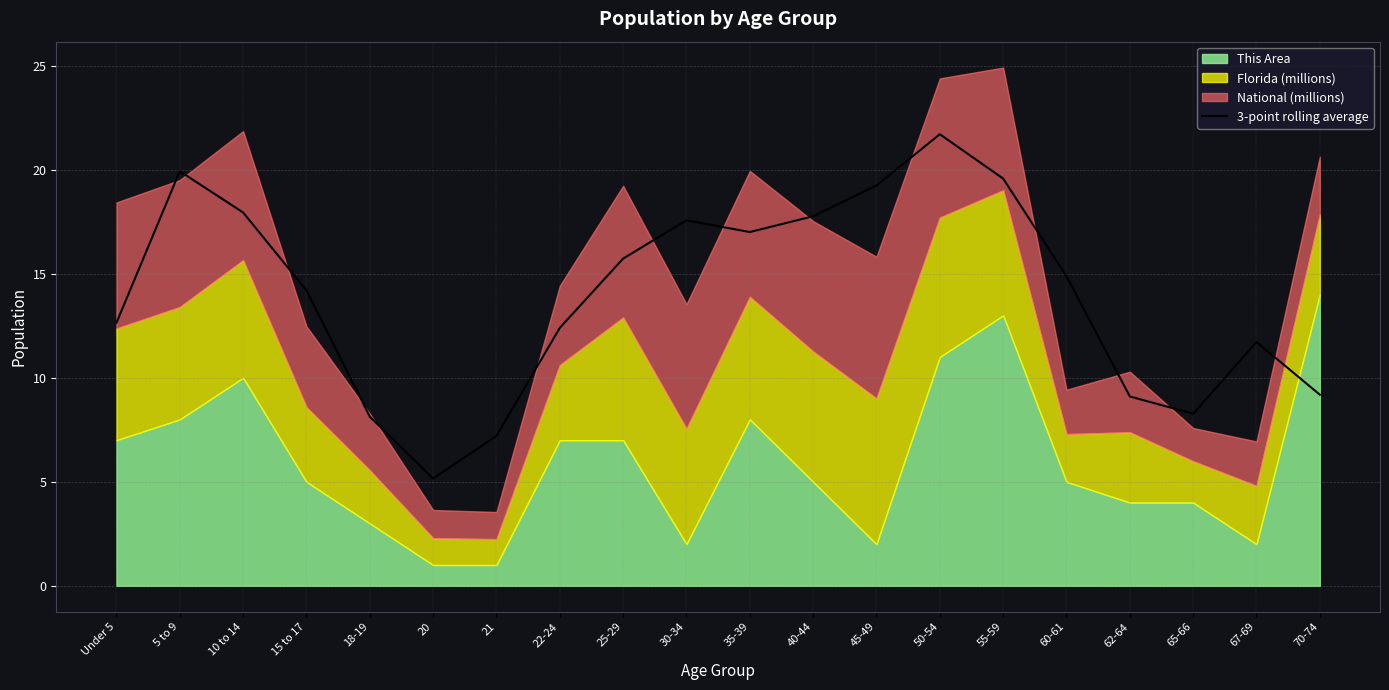

True or false: the data shows 5.7 at 65-66.

False